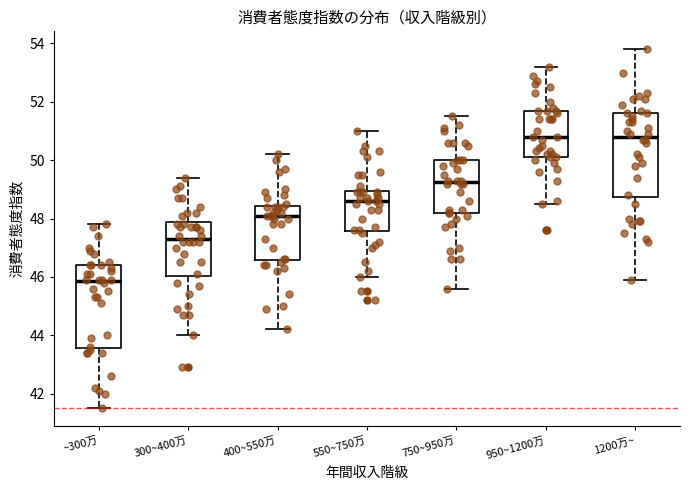

Reading left to right, read every box against the y-axis: the position of its median line, the range the box covers, and the ends of its whiskers. The values are not printed on the chart, so give them approximately, as read against the axis.

~300万: median 45.8, box 43.6 to 46.4, whiskers 41.6 to 47.8
300~400万: median 47.4, box 46.0 to 47.8, whiskers 44.0 to 49.4
400~550万: median 48.2, box 46.6 to 48.4, whiskers 44.2 to 50.2
550~750万: median 48.6, box 47.6 to 49.0, whiskers 46.0 to 51.0
750~950万: median 49.2, box 48.2 to 50.0, whiskers 45.6 to 51.6
950~1200万: median 50.8, box 50.2 to 51.8, whiskers 48.6 to 53.2
1200万~: median 50.8, box 48.8 to 51.6, whiskers 46.0 to 53.8